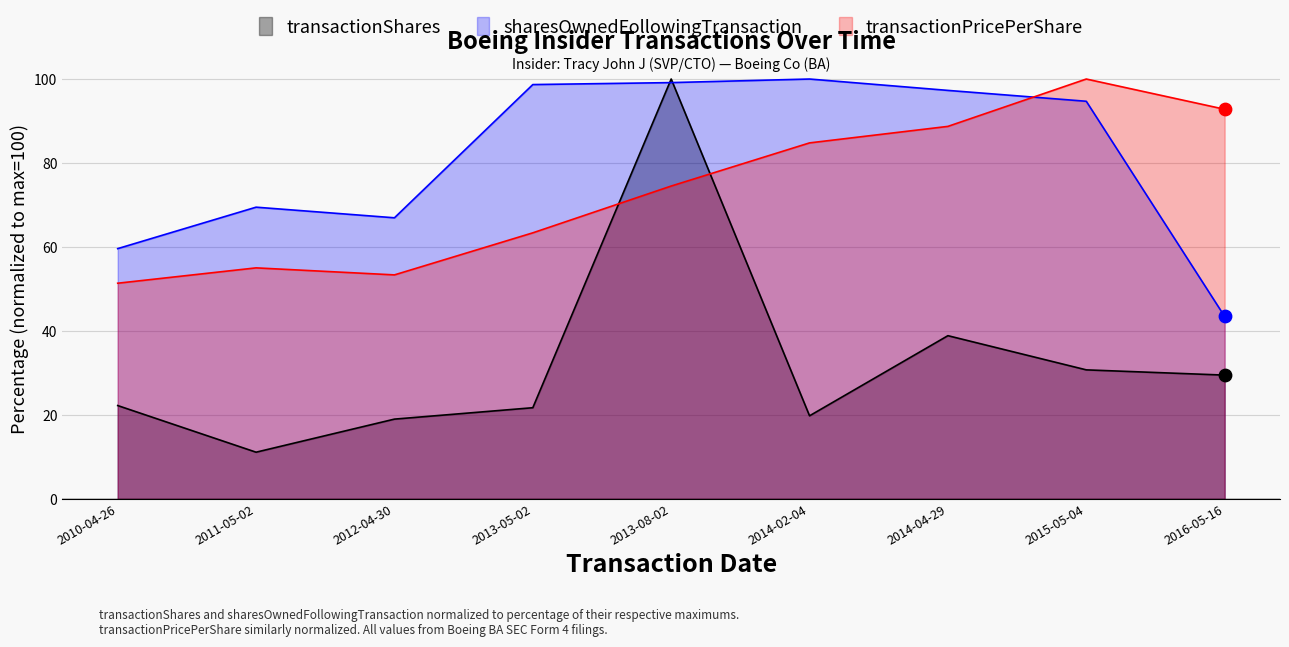

Which series has the largest total across all categories?

sharesOwnedFollowingTransaction